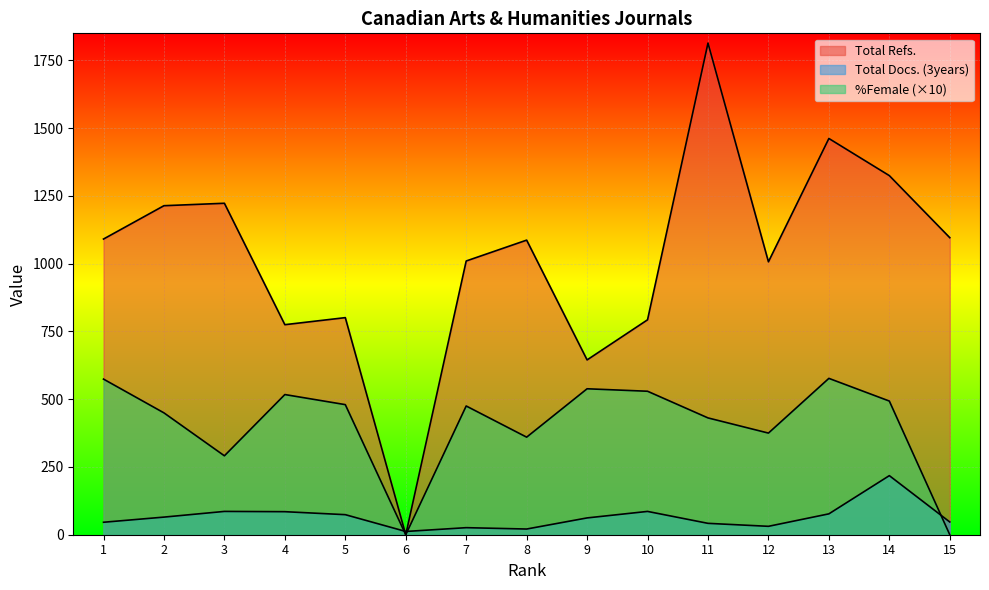

What is the maximum value for %Female?

576.9